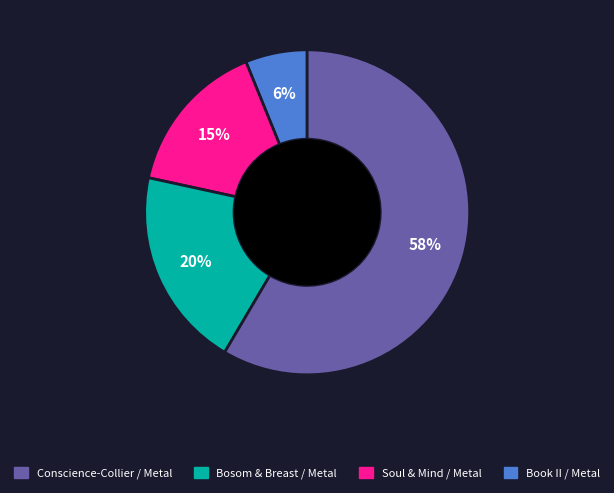

Is there any slice that represents more than half of the pie?

Yes